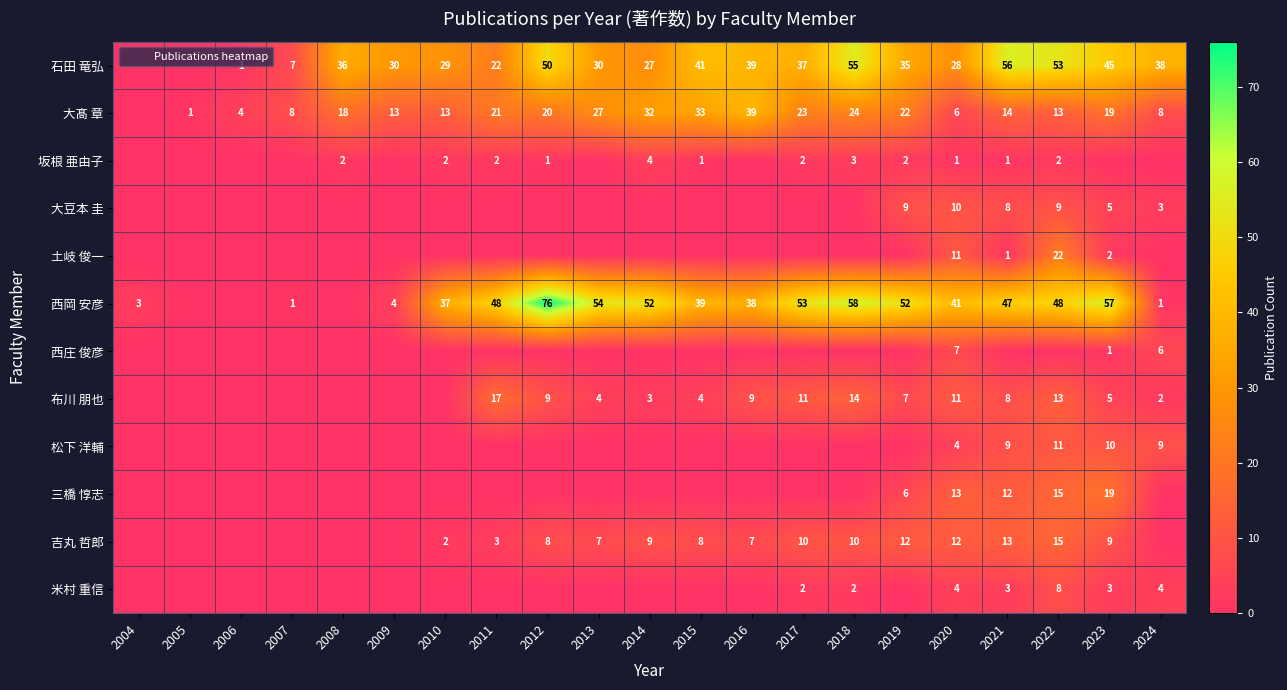

Between 2022 and 2012, which is larger?

2022